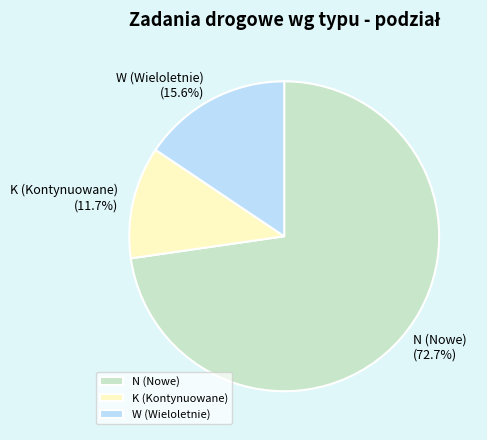

How many segments does this pie chart have?

3